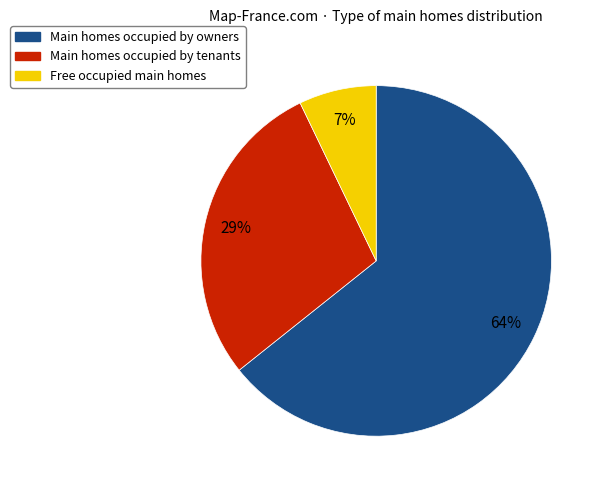

Combined, do Main homes occupied by tenants and Main homes occupied by owners account for over 50%?

Yes